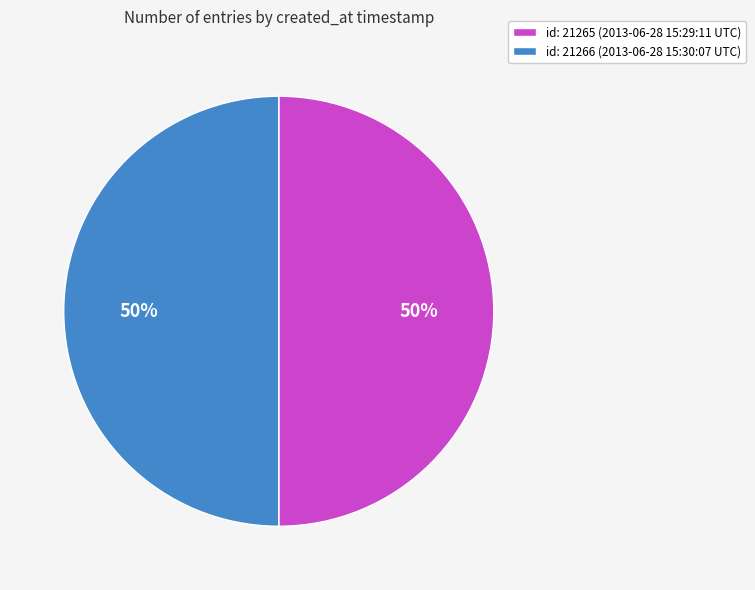

To the nearest percent, what is the average slice percentage?

50%